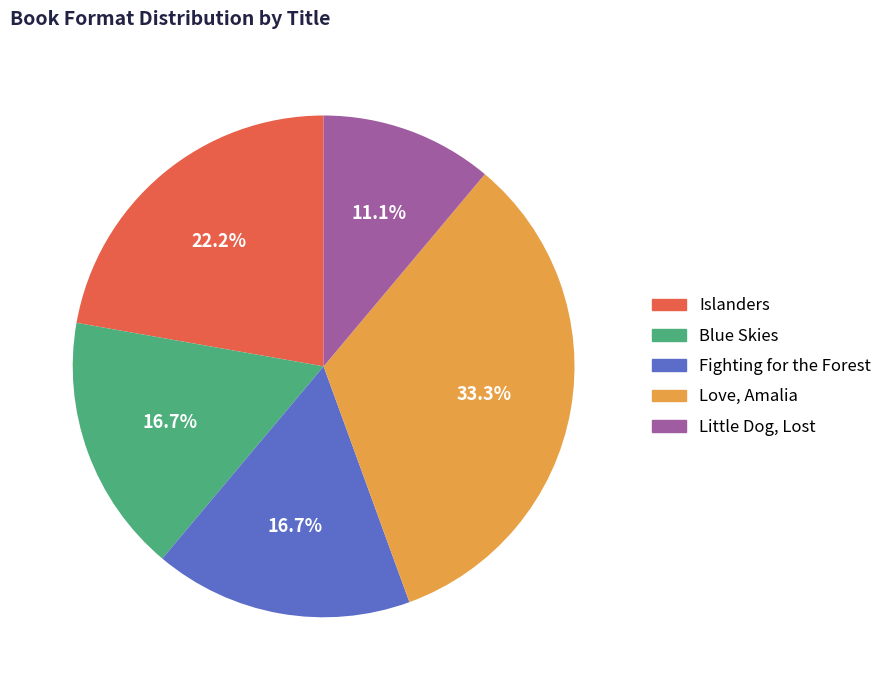

To the nearest percent, what portion does Little Dog, Lost represent?

11%